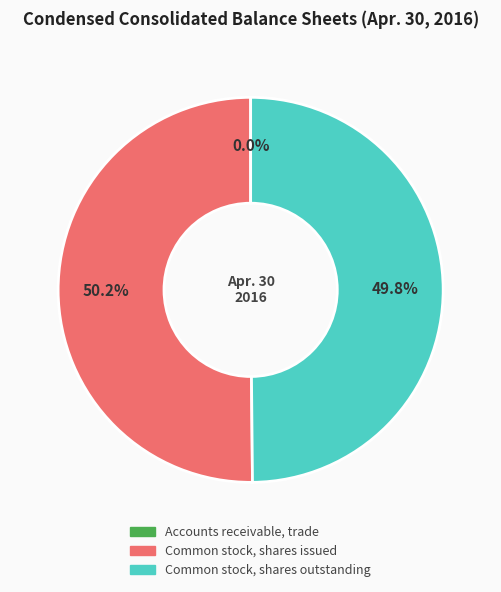

What is the majority slice?

Common stock, shares issued